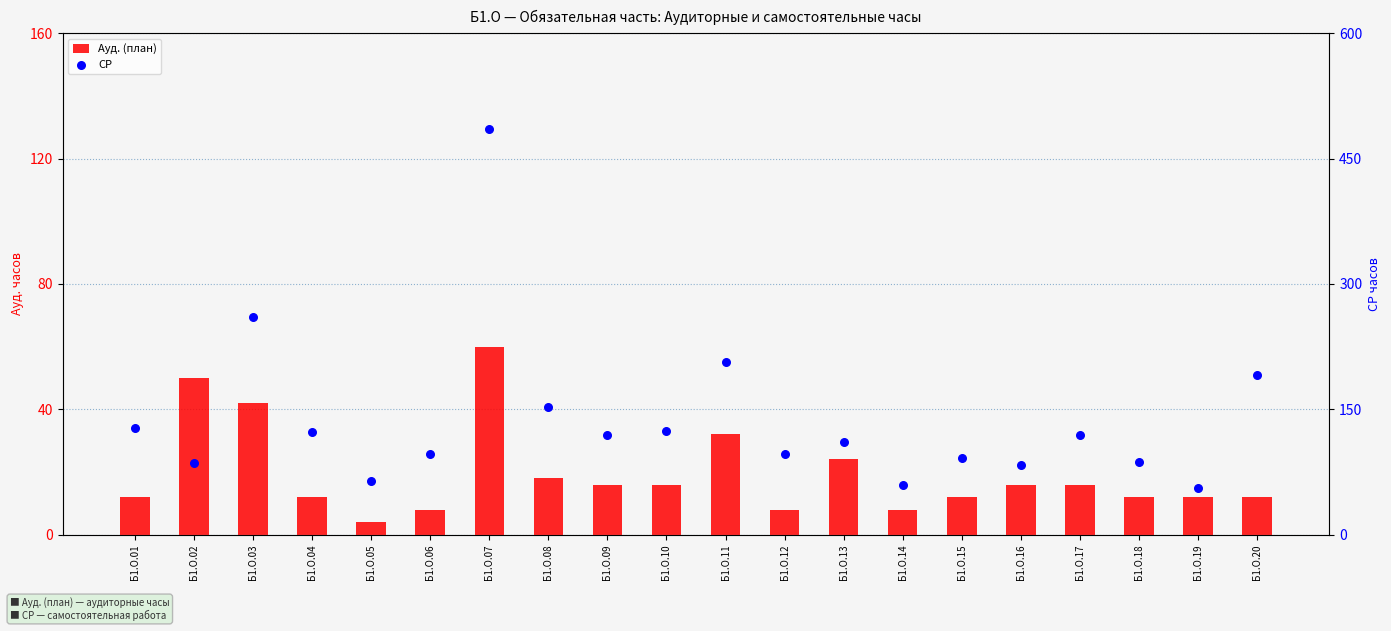

What is the total value across all series at Б1.О.15?

104